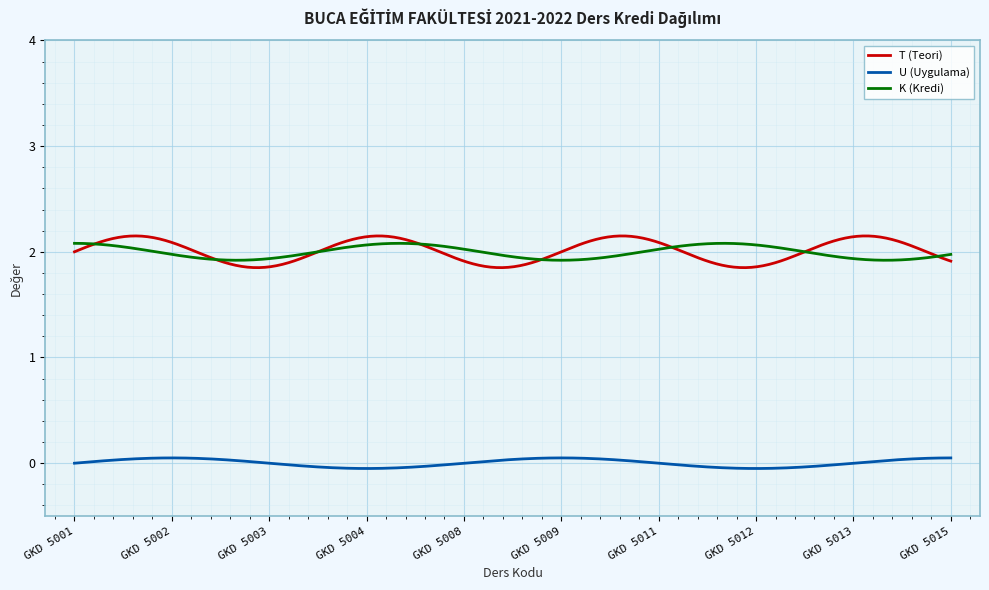

True or false: T (Teori) and K (Kredi) intersect in this chart.

True